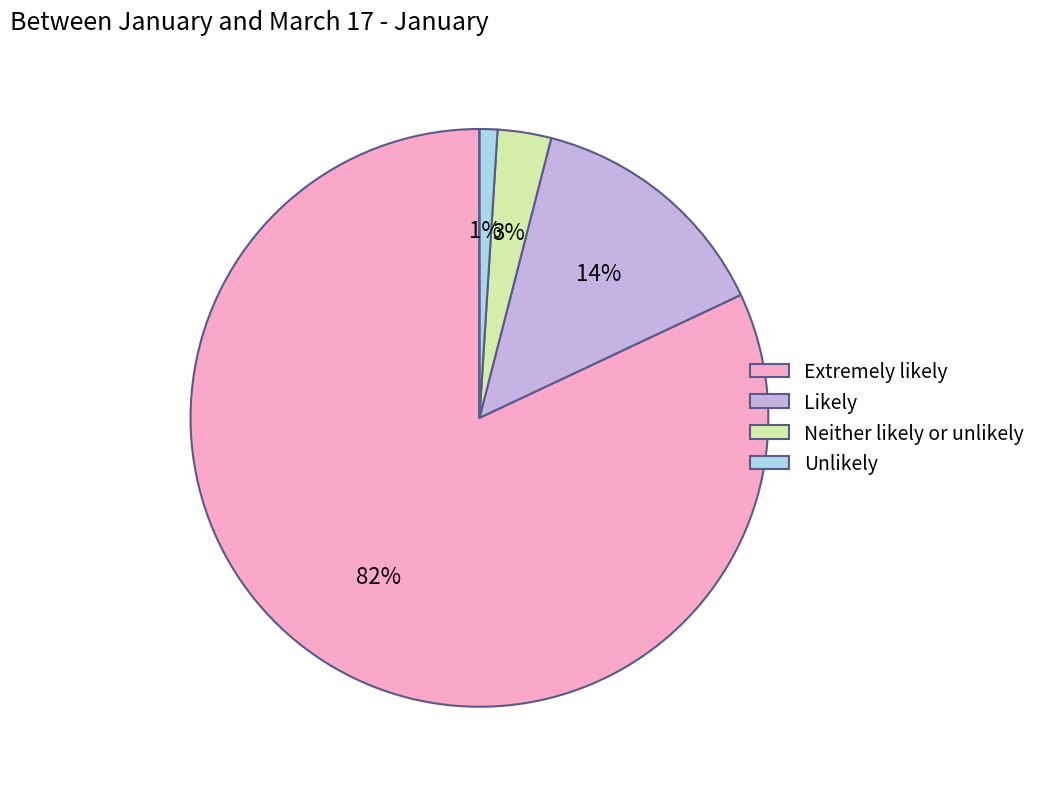

To the nearest percent, what is the average slice percentage?

20%